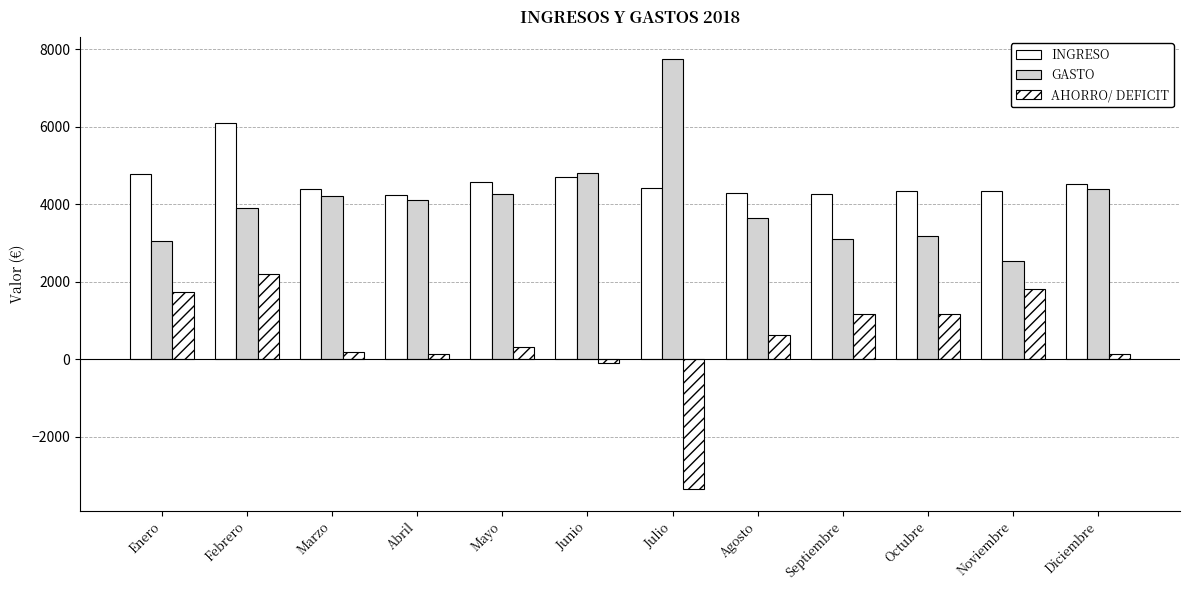

How many values in the AHORRO/ DEFICIT series are below 639?

6